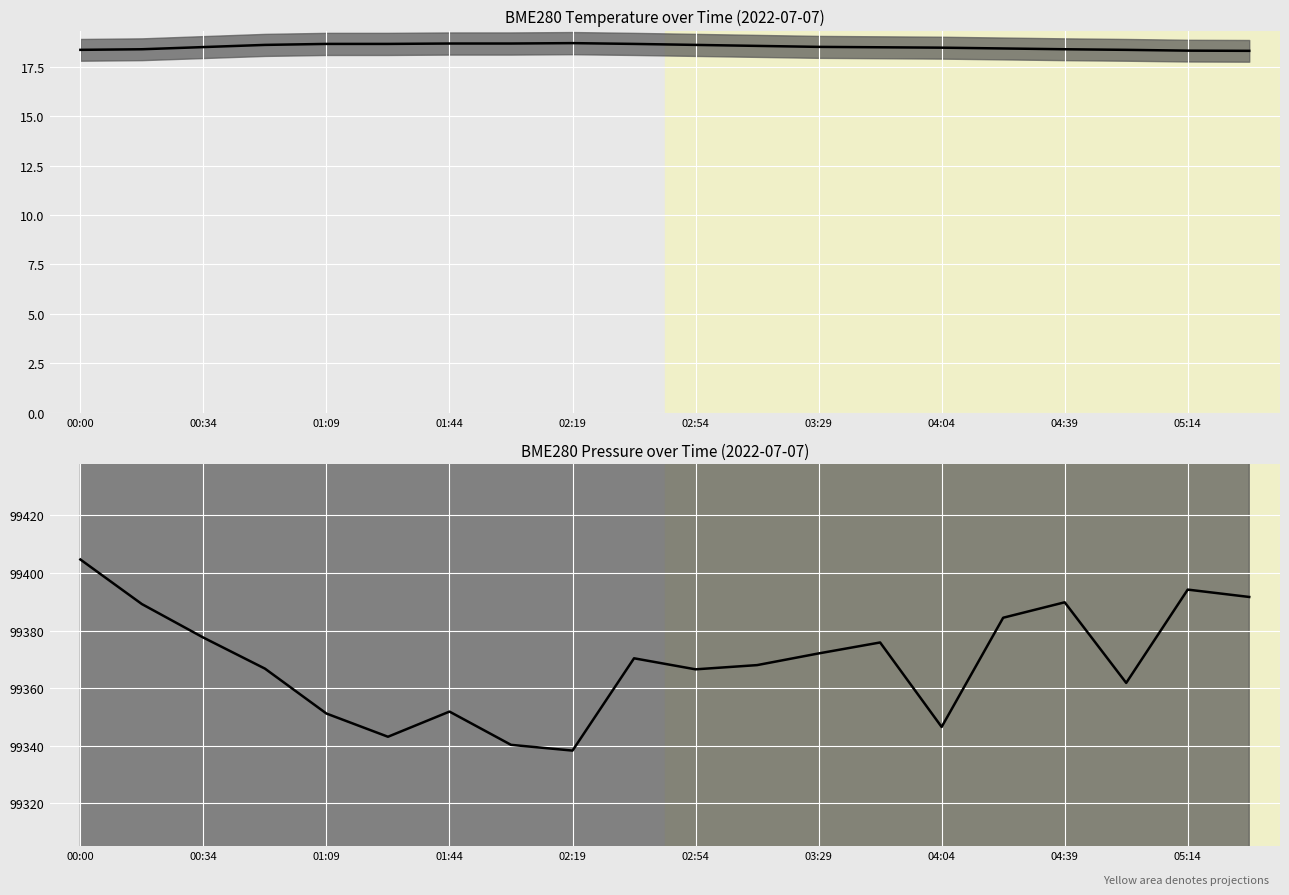

What is the spread (max minus min) of values at 13?

99357.4